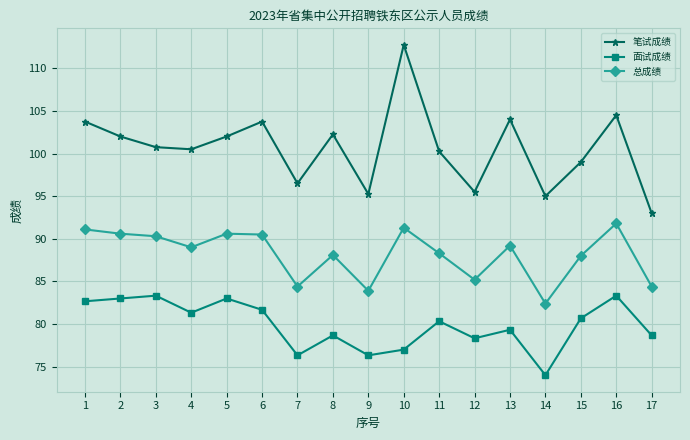

Where does the 面试成绩 series first go above 80?

1